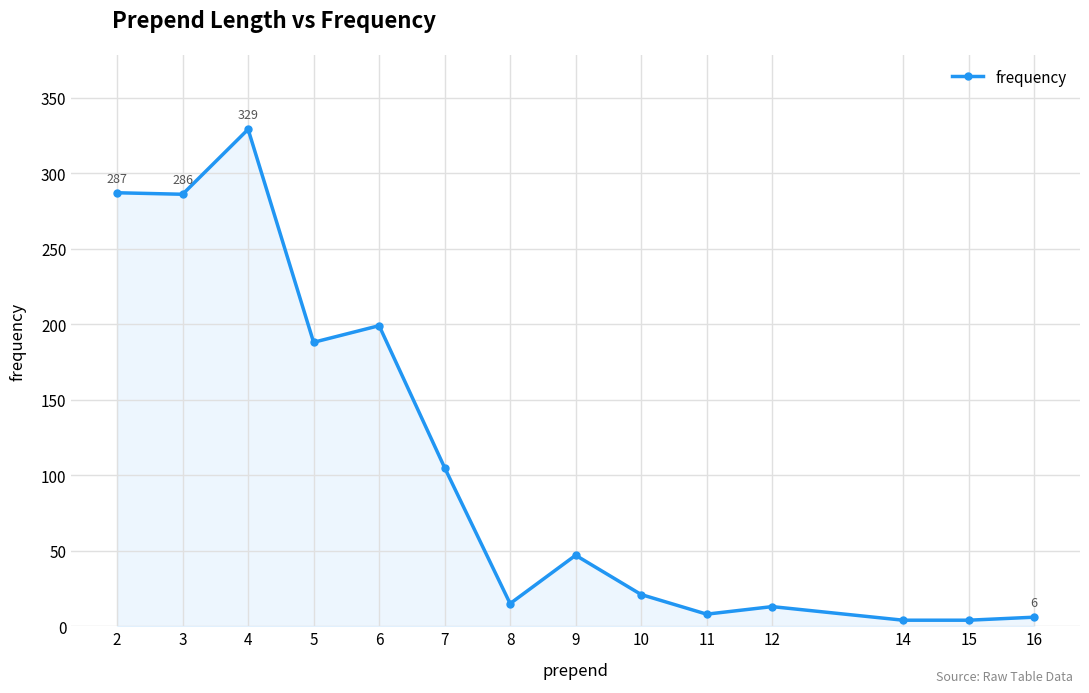

What is the difference between the maximum and minimum values?

325